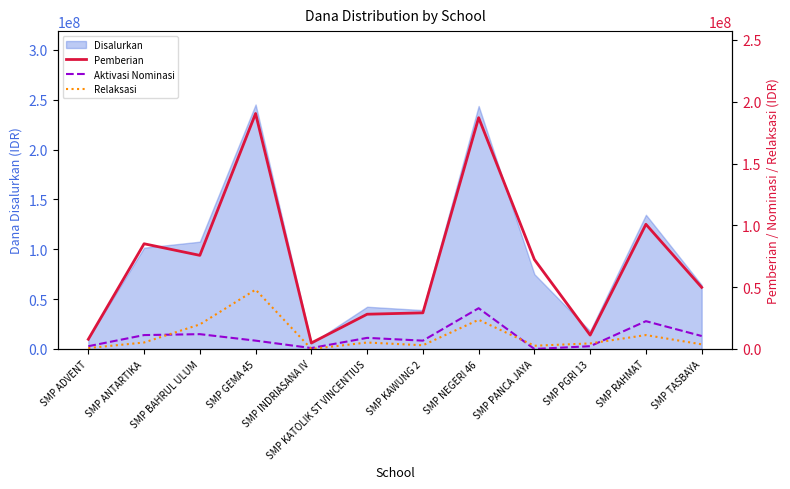

The Disalurkan series shows 169691257 at SMP BAHRUL ULUM. True or false?

False